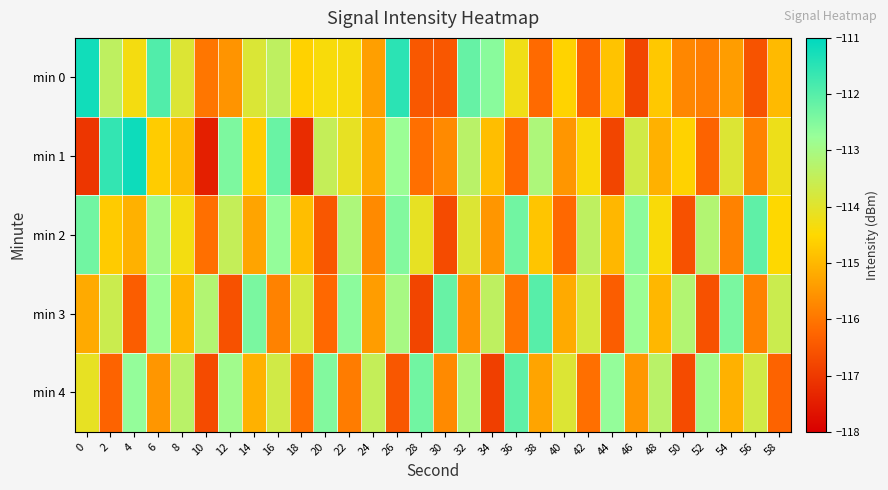

List the series in order of their peak value, lowest first.

min 2, min 4, min 3, min 0, min 1